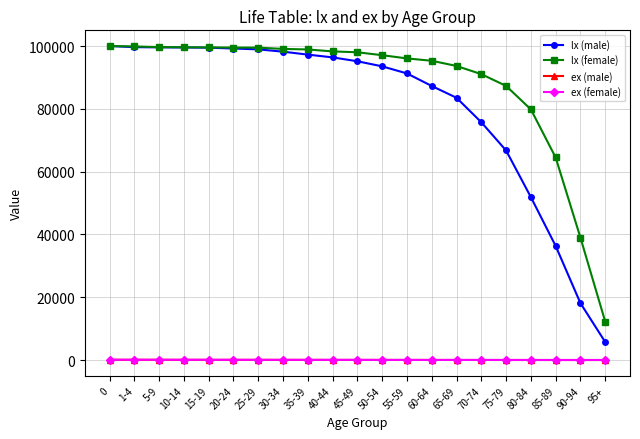

What is the average value of the lx (male) series?

80642.9